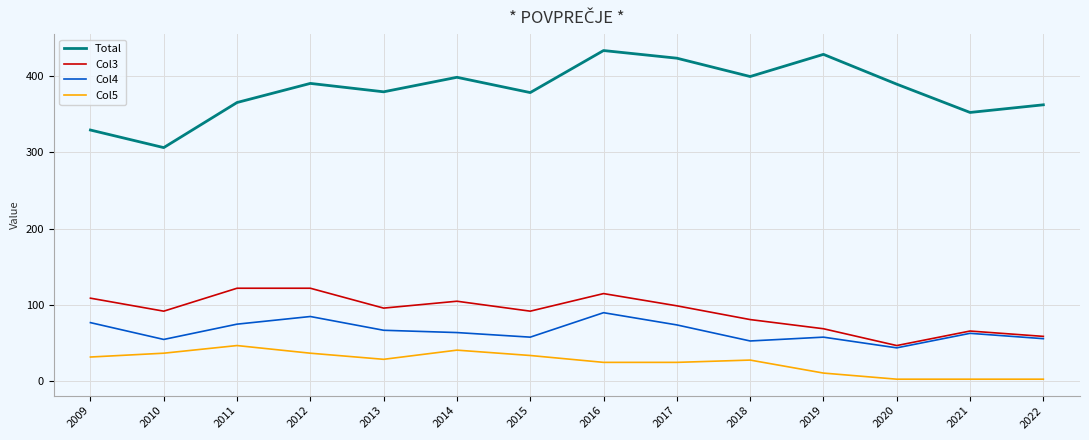

What is the minimum value for Col4?

44